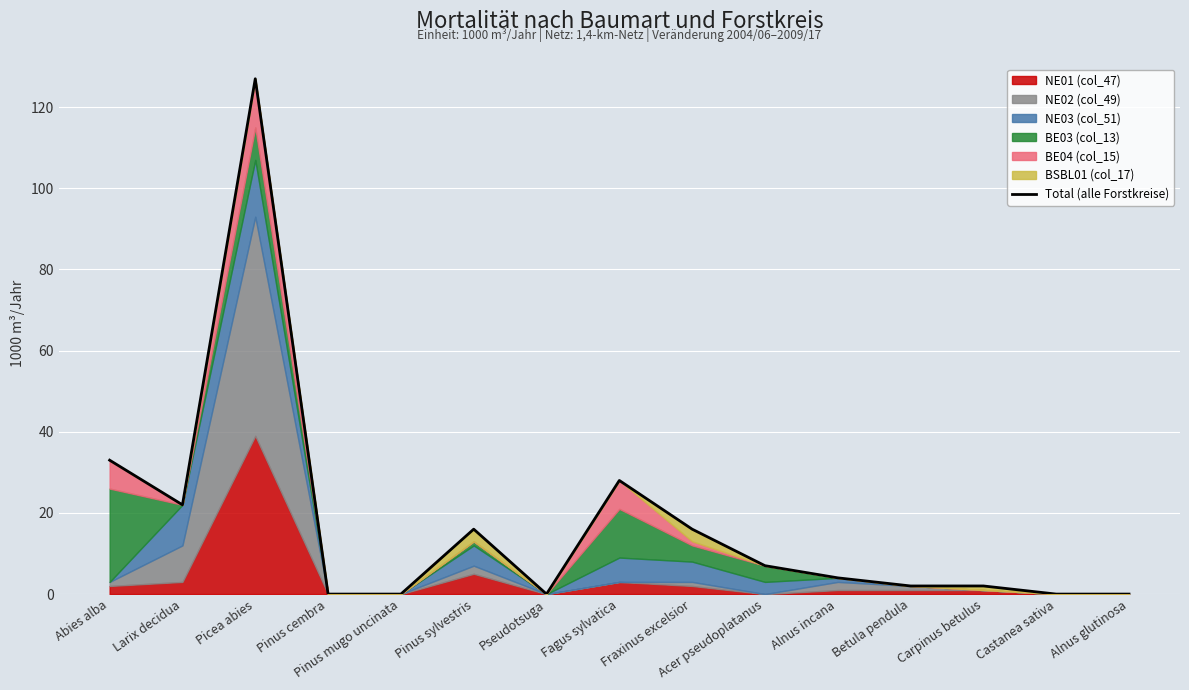

True or false: the data has more than 0 interior local peaks.

True